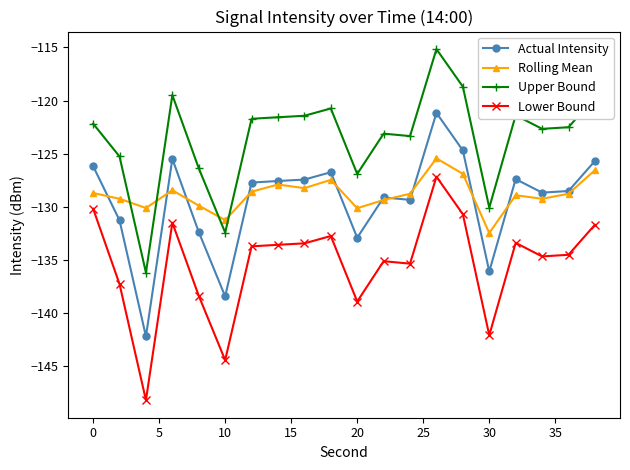

Which series has the largest total across all categories?

Upper Bound